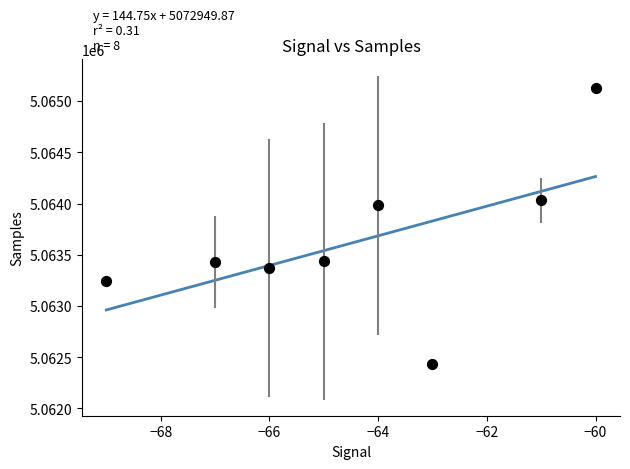

What Y value in the scatter plot is closest to 5063778?

5063985.0